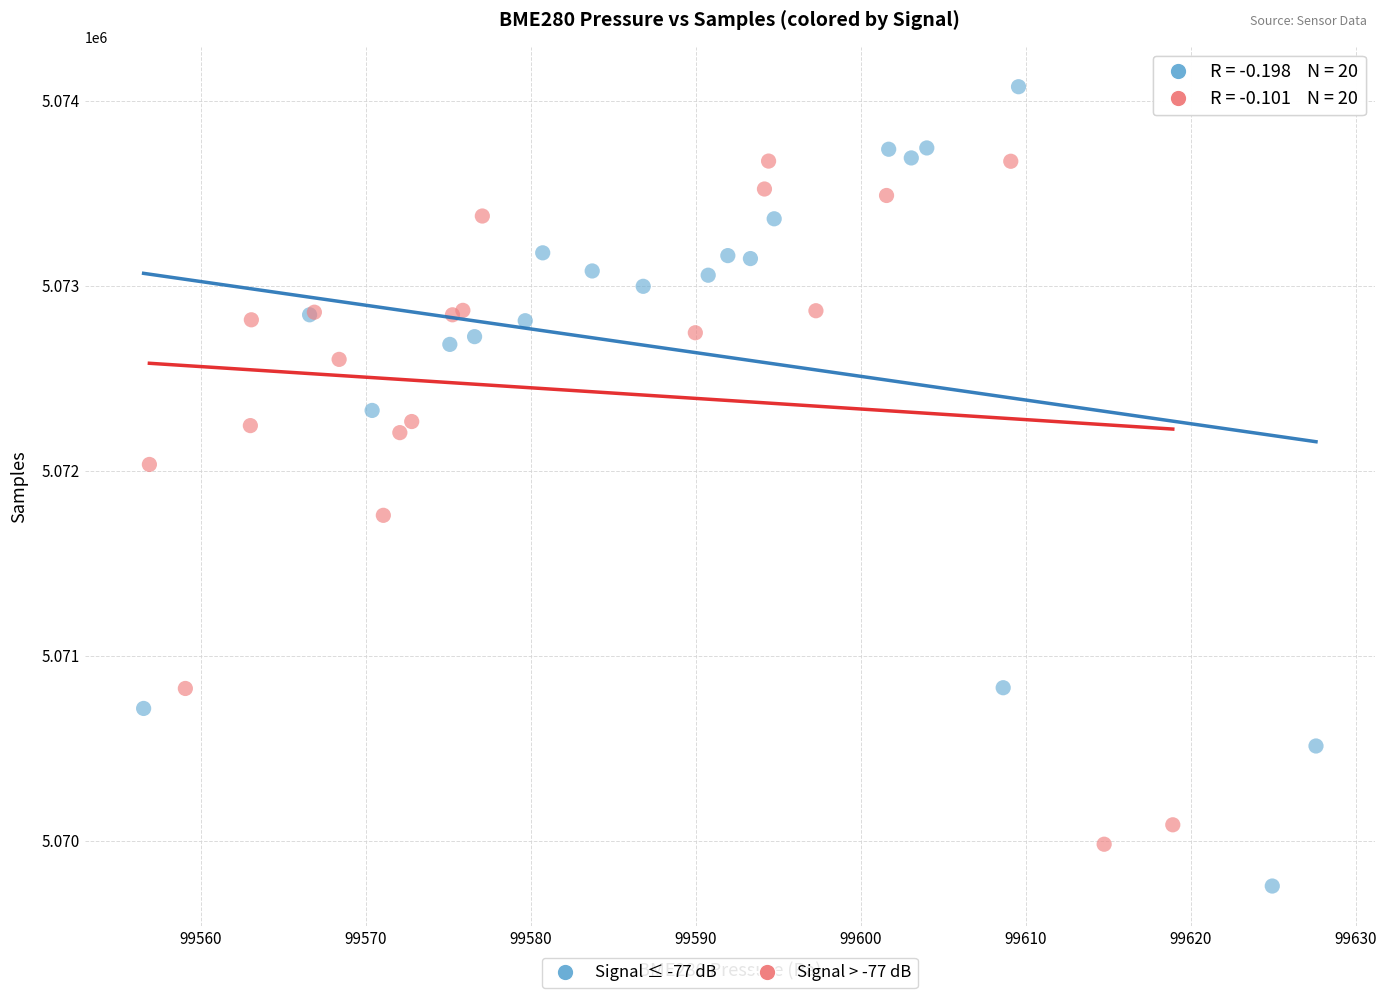

Which series reaches the maximum Y coordinate?

Signal ≤ -77 dB